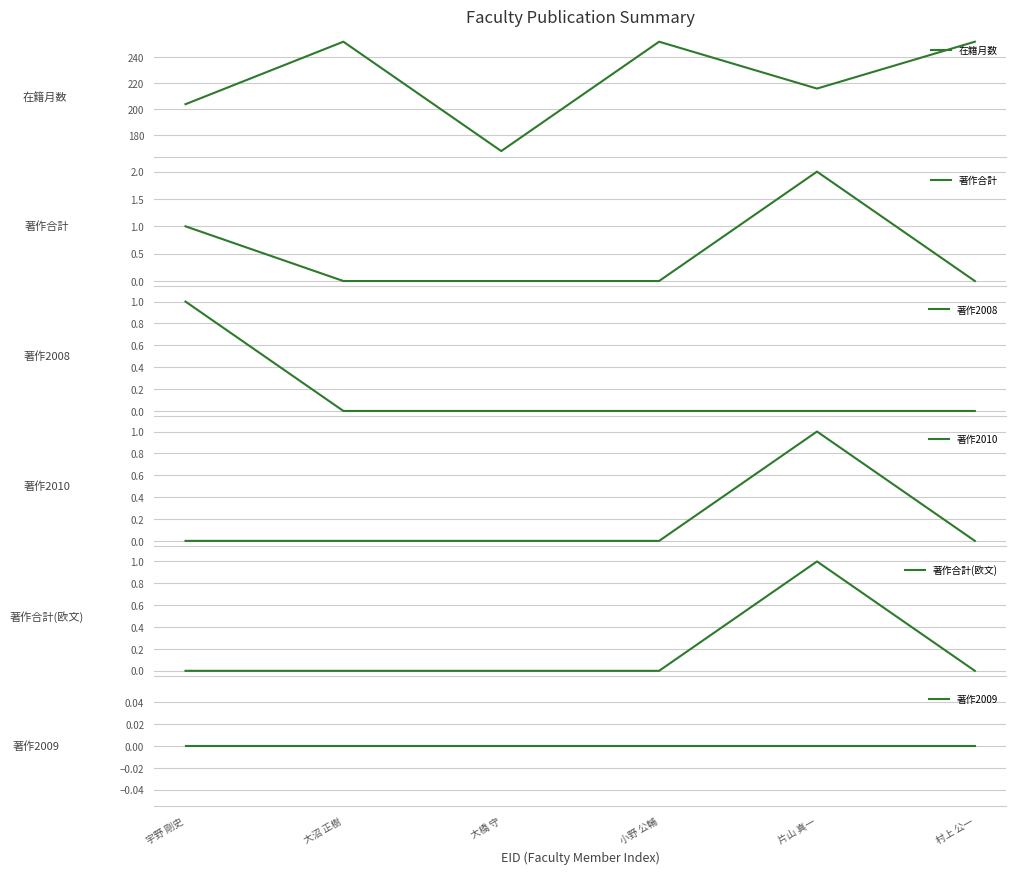

At which category does 在籍月数 reach its first local valley?

大橋 守